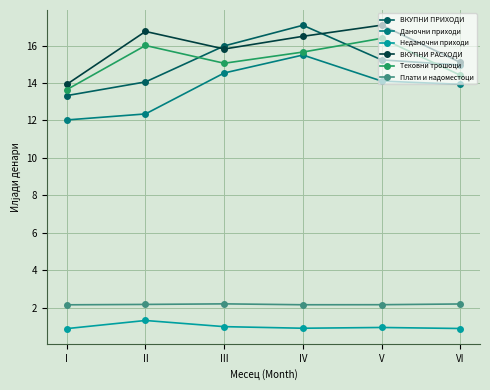

How many lines are shown in the chart?

6